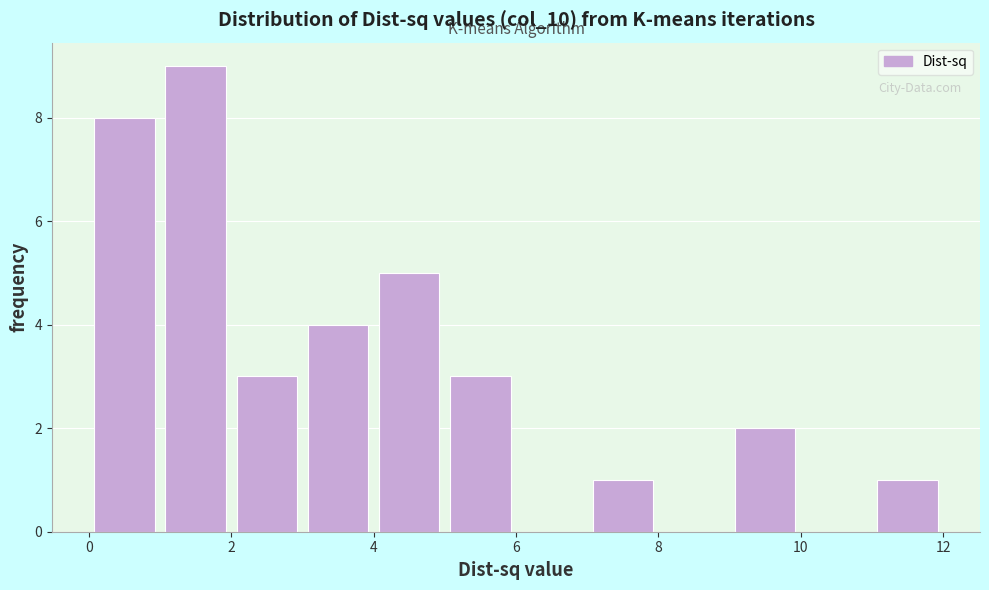

How tall is the bar that spans 7 to 8 on the x-axis? The values are not printed on the chart, so give them approximately, as read against the axis.

1